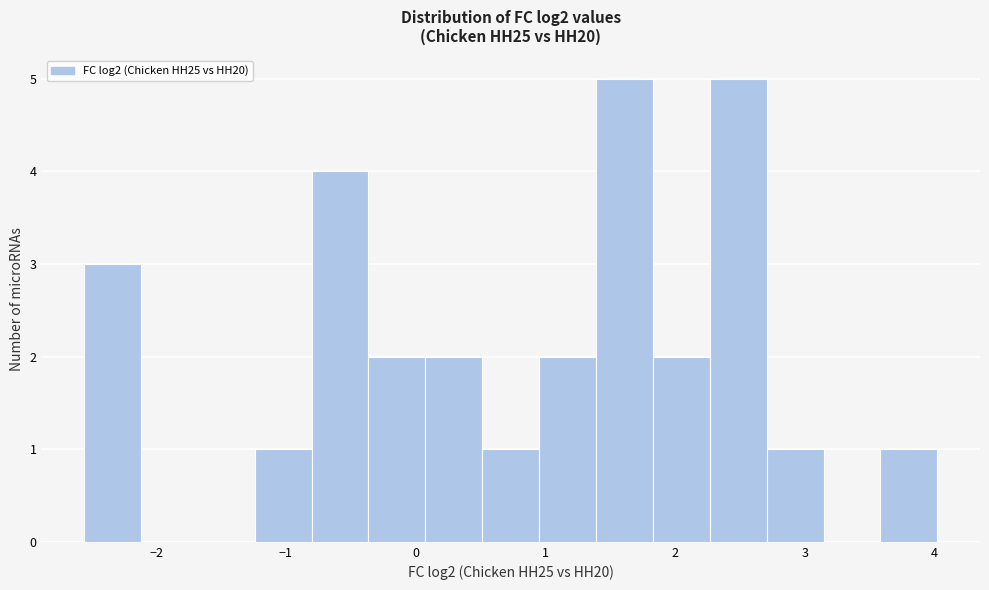

What is the height of the bar covering 1.8 to 2.3 on the x-axis? Neither the bar edges nor the heights are printed on the chart, so give them approximately, as read against the axes.

2